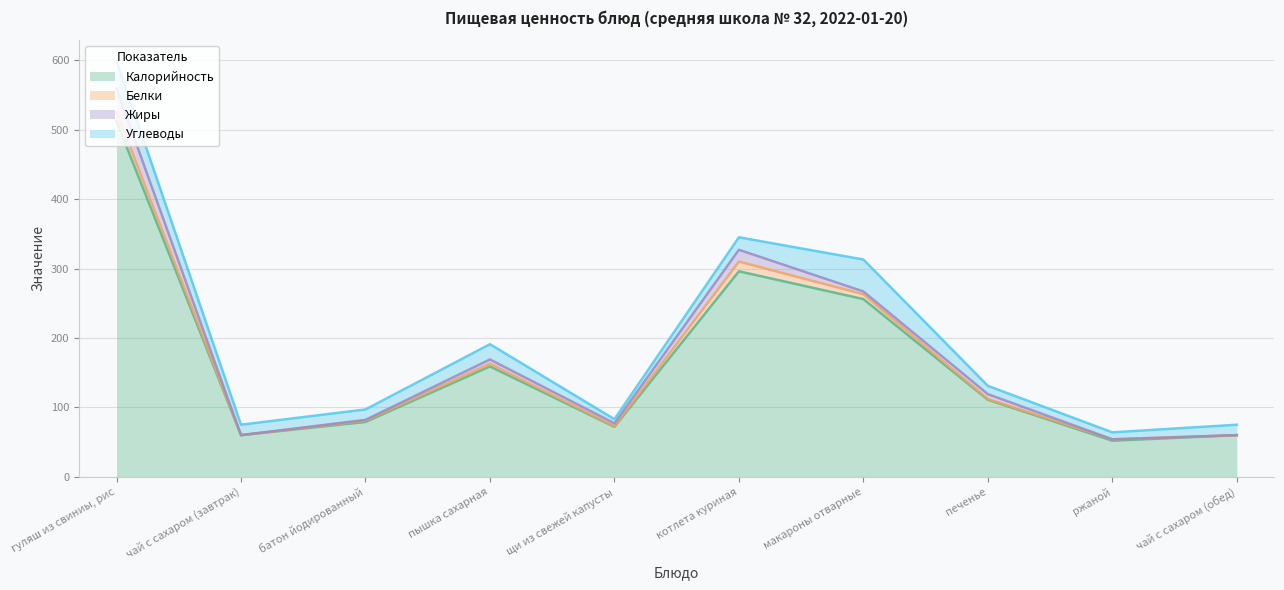

At which category does the chart reach its minimum across all series?

чай с сахаром (завтрак)